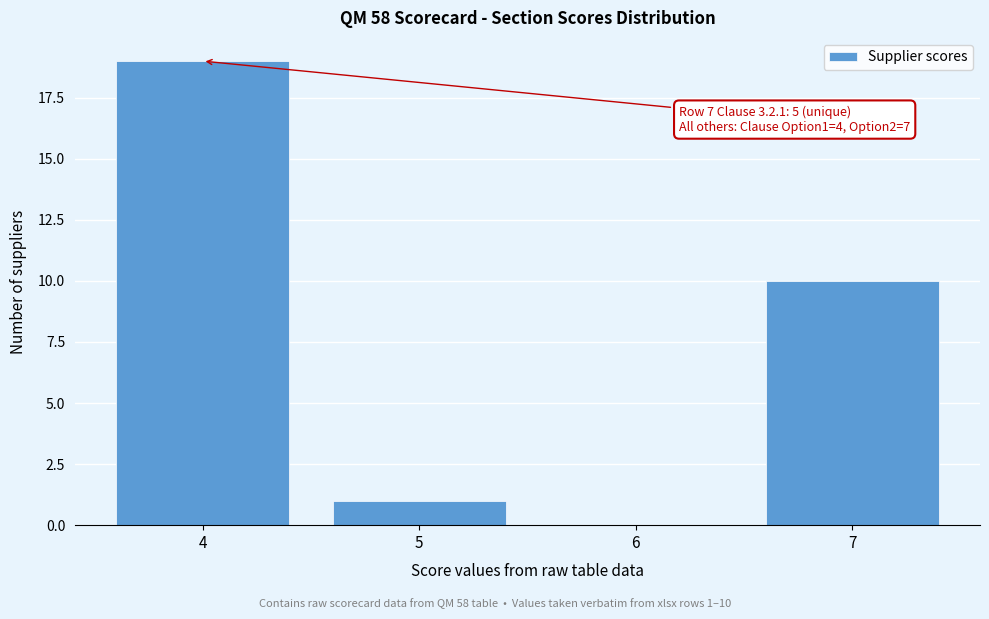

Reading left to right, transcribe all the data shown in this chart.

4=19	5=1	6=0	7=10